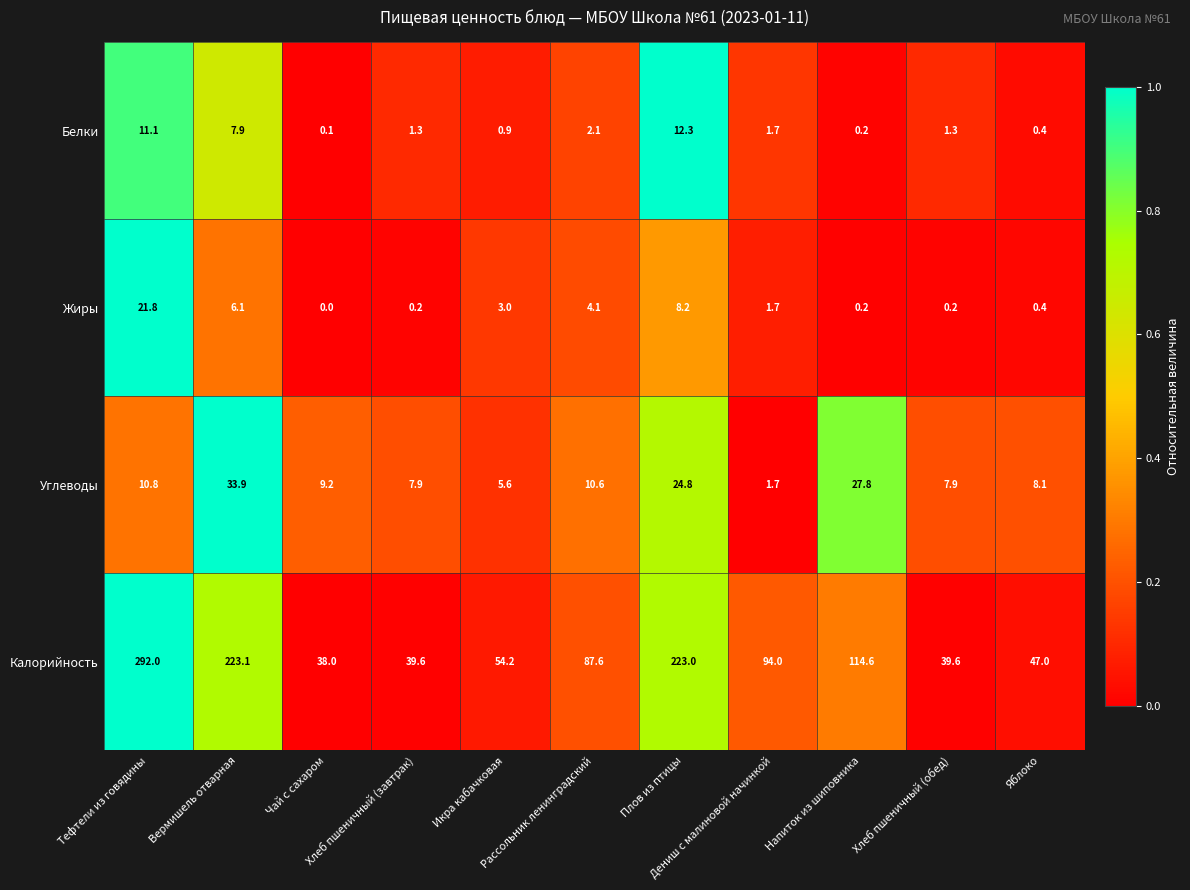

List the series in order of their peak value, highest first.

Калорийность, Углеводы, Жиры, Белки